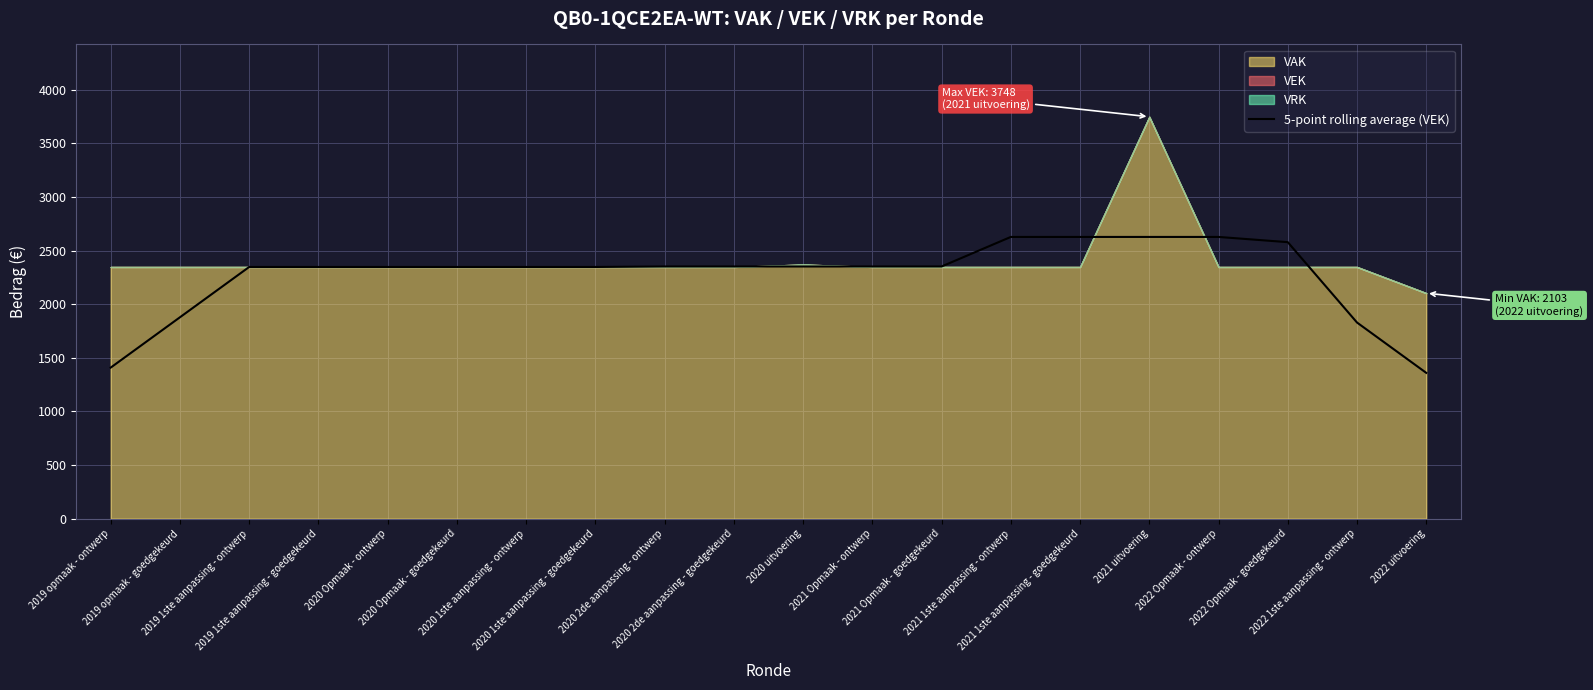

Between 2020 2de aanpassing - ontwerp and 2020 Opmaak - ontwerp, which is larger?

2020 2de aanpassing - ontwerp